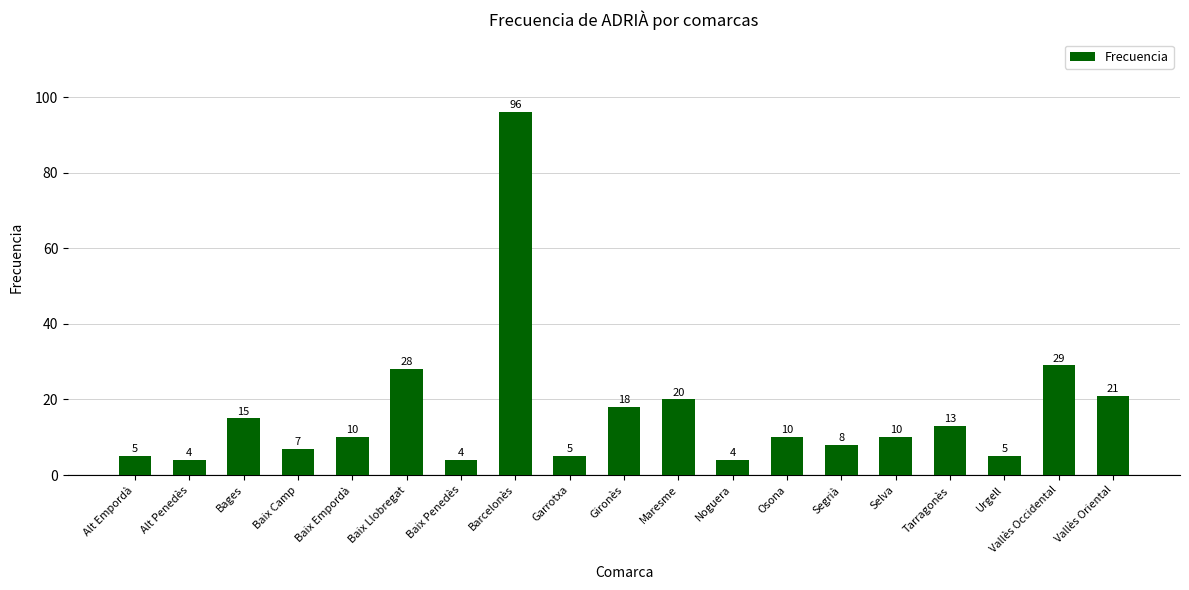

What is the label of the 1st bar from the right?

Vallès Oriental